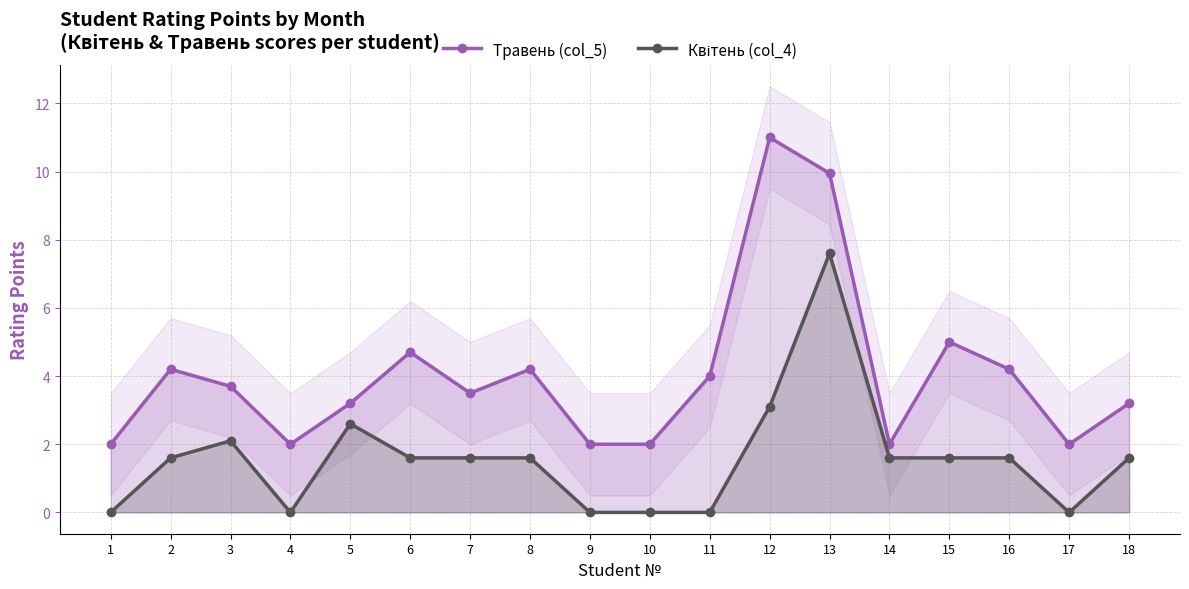

At how many categories does at least one series exceed 2?

12